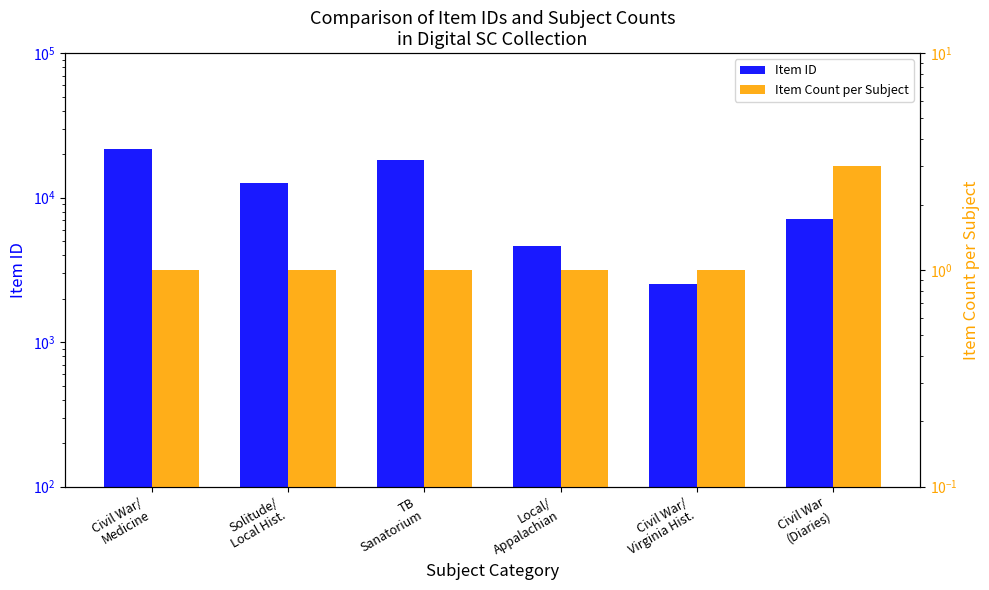

List the series in order of their overall mean, highest first.

Item ID, Item Count per Subject